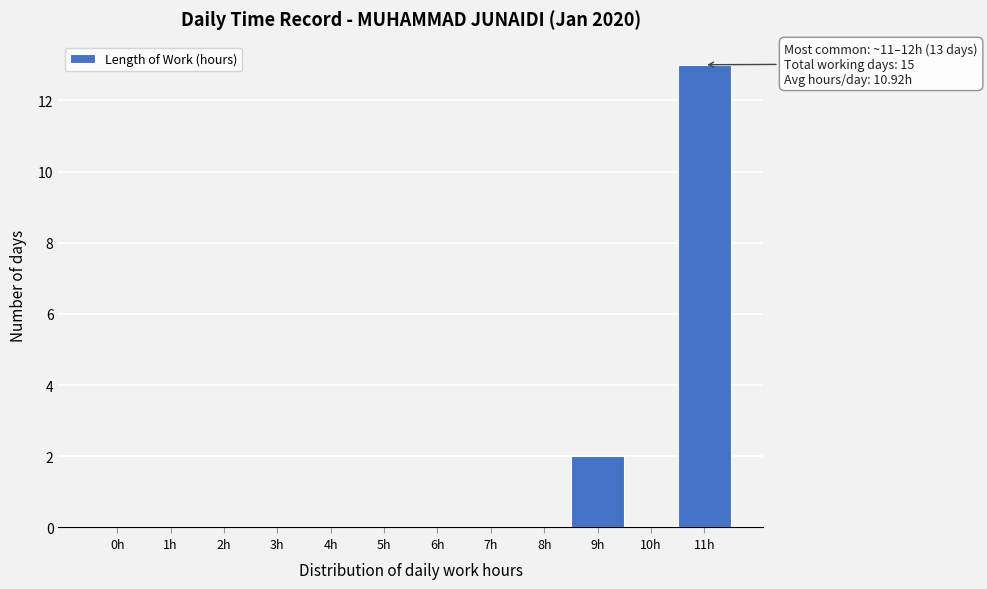

Reading left to right, list all the values displayed in this chart.

0h=0	1h=0	2h=0	3h=0	4h=0	5h=0	6h=0	7h=0	8h=0	9h=2	10h=0	11h=13